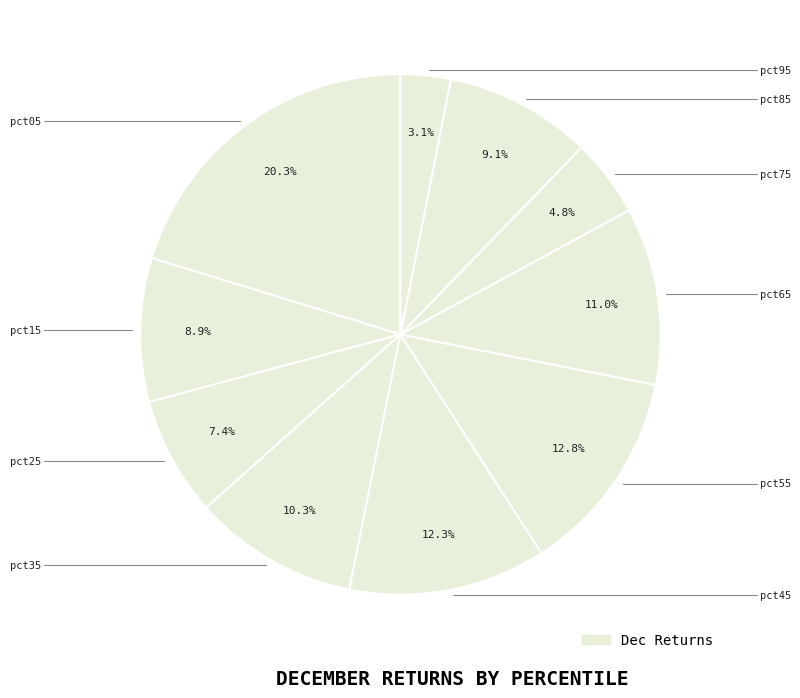

How many segments does this pie chart have?

10